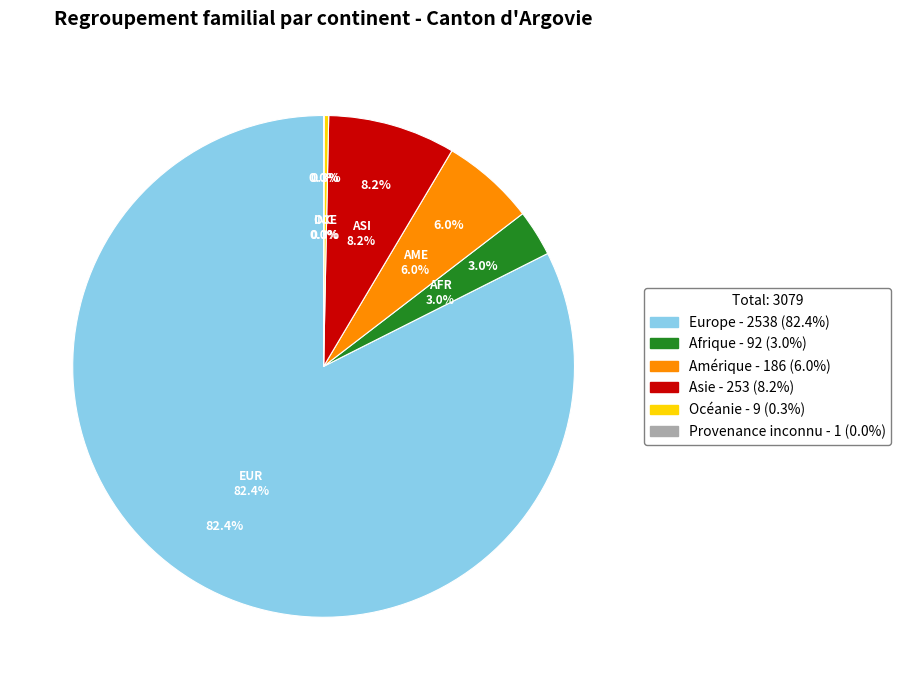

Combined, do Asie and Europe account for over 50%?

Yes